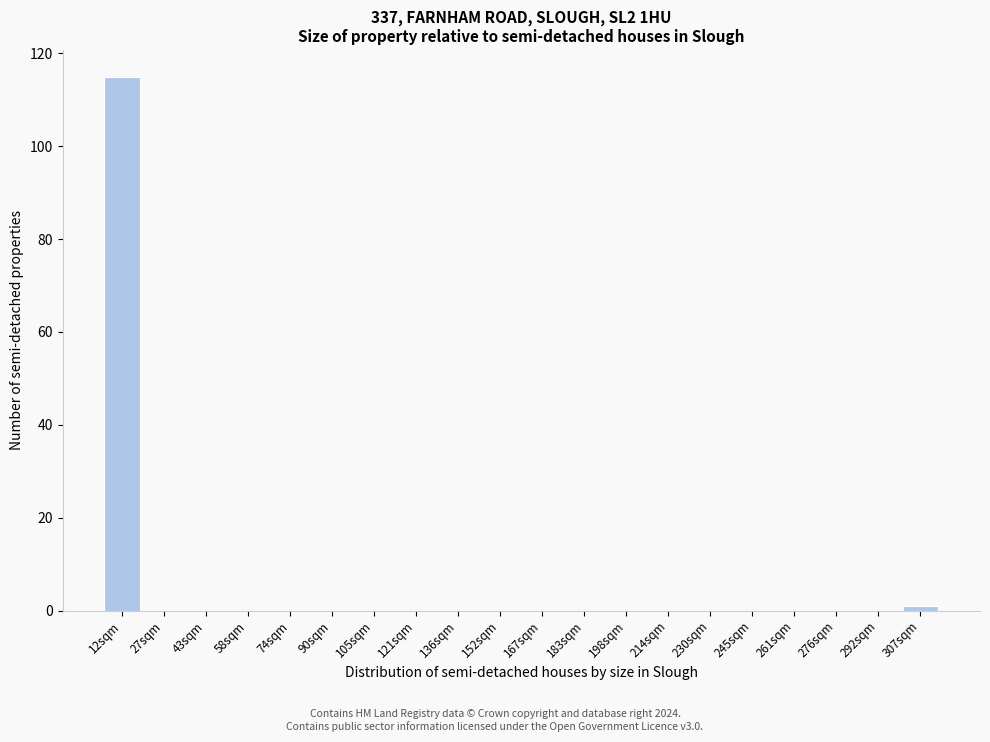

Reading left to right, transcribe all the data shown in this chart.

12sqm=115	27sqm=0	43sqm=0	58sqm=0	74sqm=0	90sqm=0	105sqm=0	121sqm=0	136sqm=0	152sqm=0	167sqm=0	183sqm=0	198sqm=0	214sqm=0	230sqm=0	245sqm=0	261sqm=0	276sqm=0	292sqm=0	307sqm=1